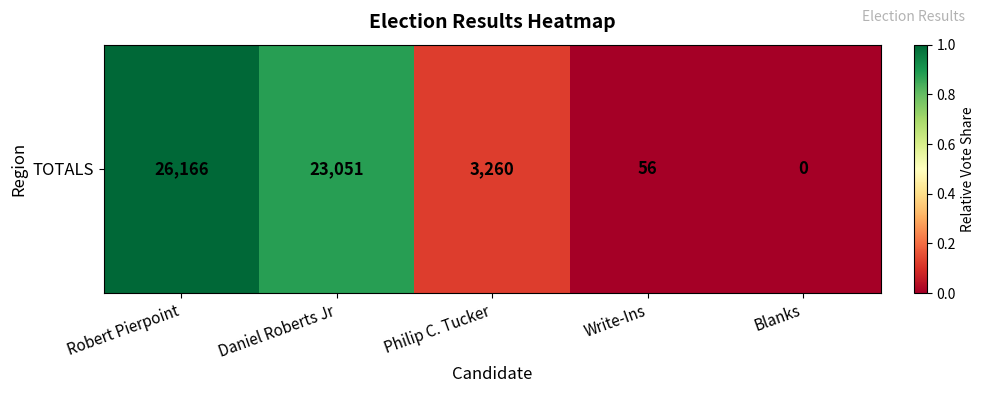

True or false: the data shows 0.0 at Write-Ins.

False